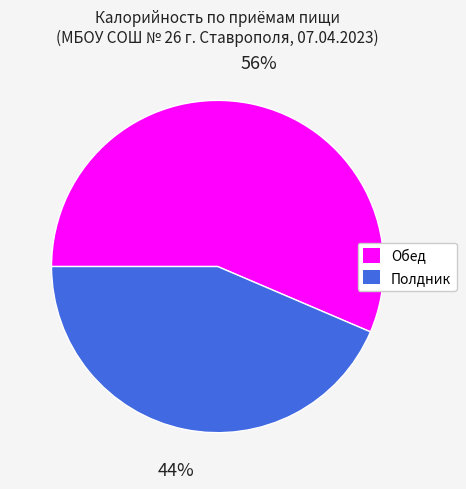

What percentage is the Обед slice, to the nearest percent?

56%